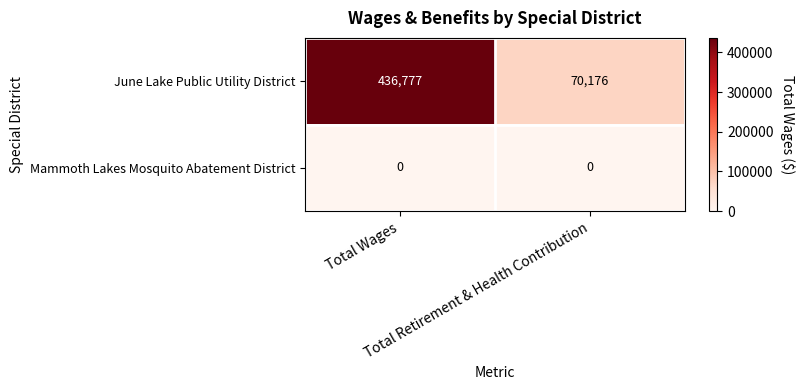

List the series in order of their overall mean, lowest first.

Mammoth Lakes Mosquito Abatement District, June Lake Public Utility District